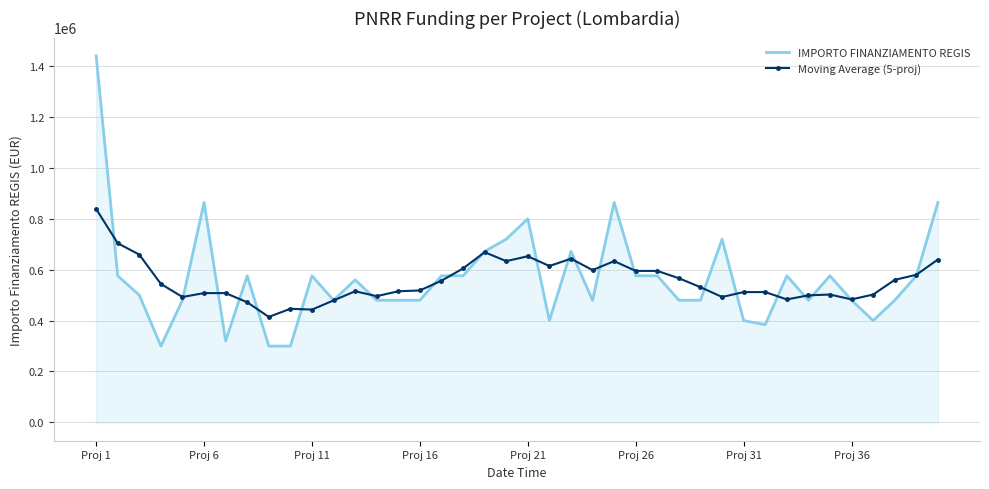

List the series in order of their peak value, highest first.

IMPORTO FINANZIAMENTO REGIS, Moving Average (5-proj)